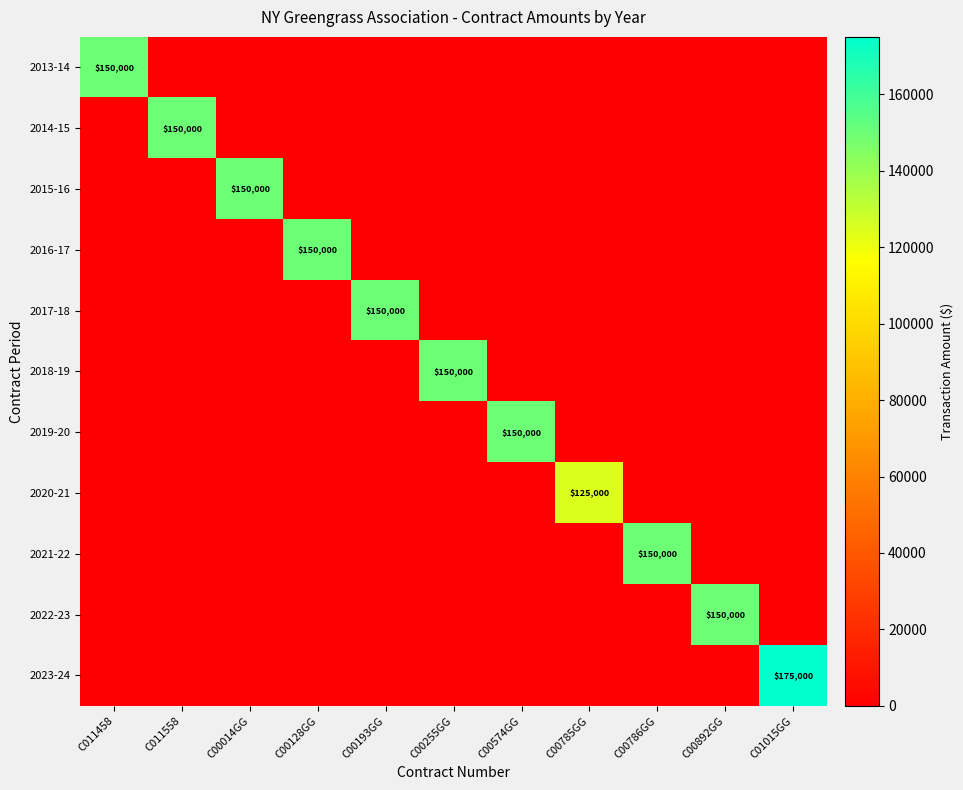

How many data points does each series have?

11